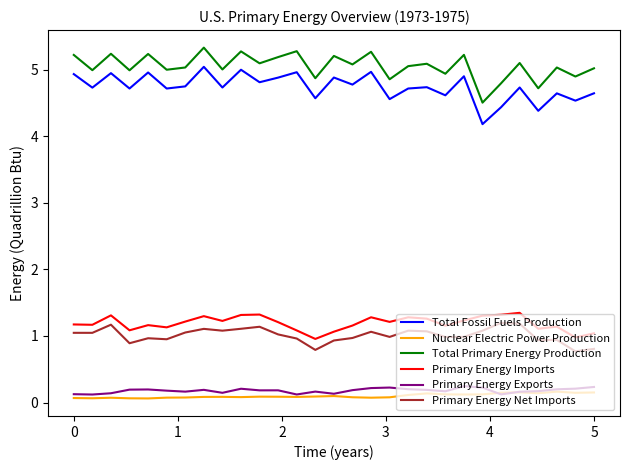

Which series has the largest range (max minus min)?

Total Fossil Fuels Production